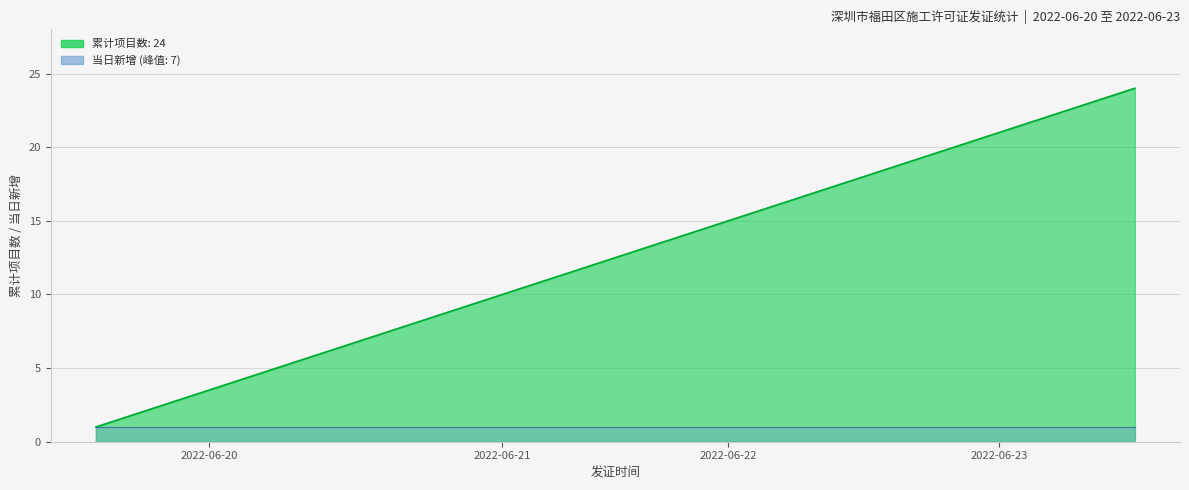

How many data points are less than 13?

12